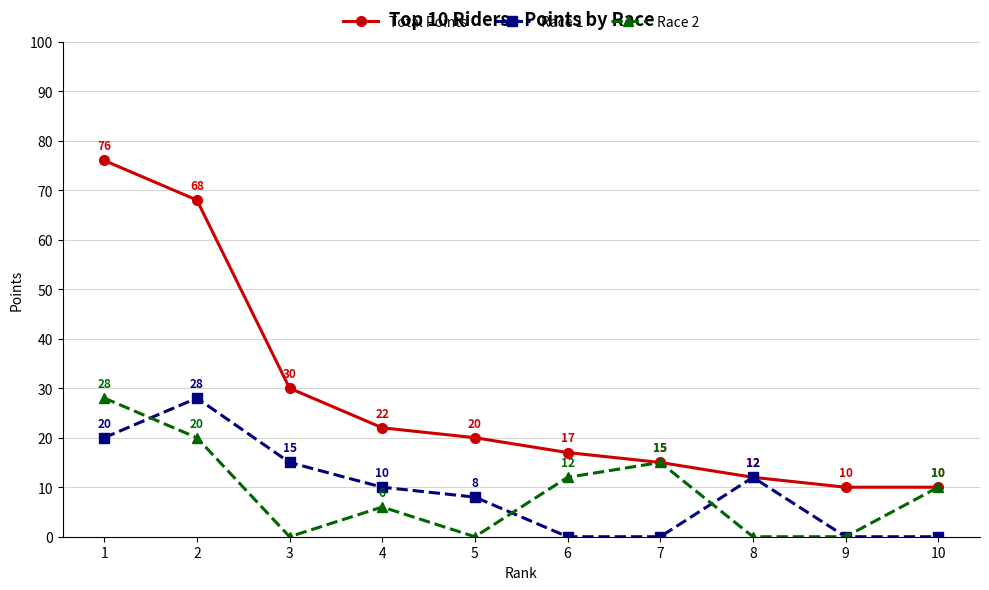

What is the difference between the maximum and minimum values in the Race 2 series?

28